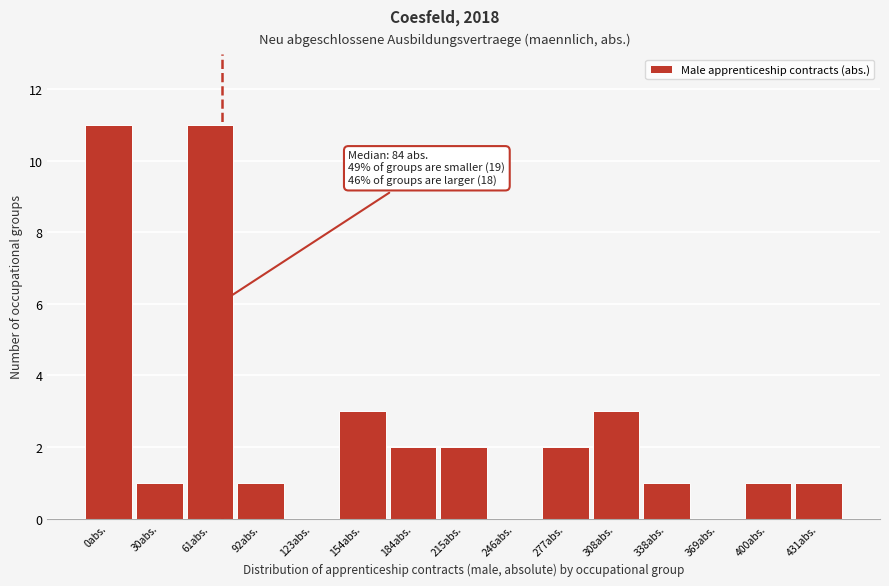

Reading right to left, list all the values displayed in this chart.

431abs.=1	400abs.=1	369abs.=0	338abs.=1	308abs.=3	277abs.=2	246abs.=0	215abs.=2	184abs.=2	154abs.=3	123abs.=0	92abs.=1	61abs.=11	30abs.=1	0abs.=11